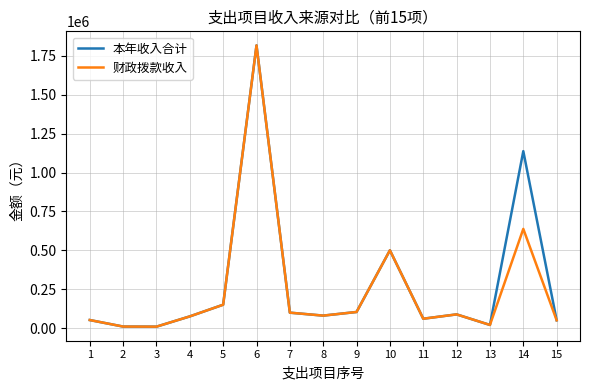

Is the value of 本年收入合计 at 13 greater than the value of 财政拨款收入 at 7?

No